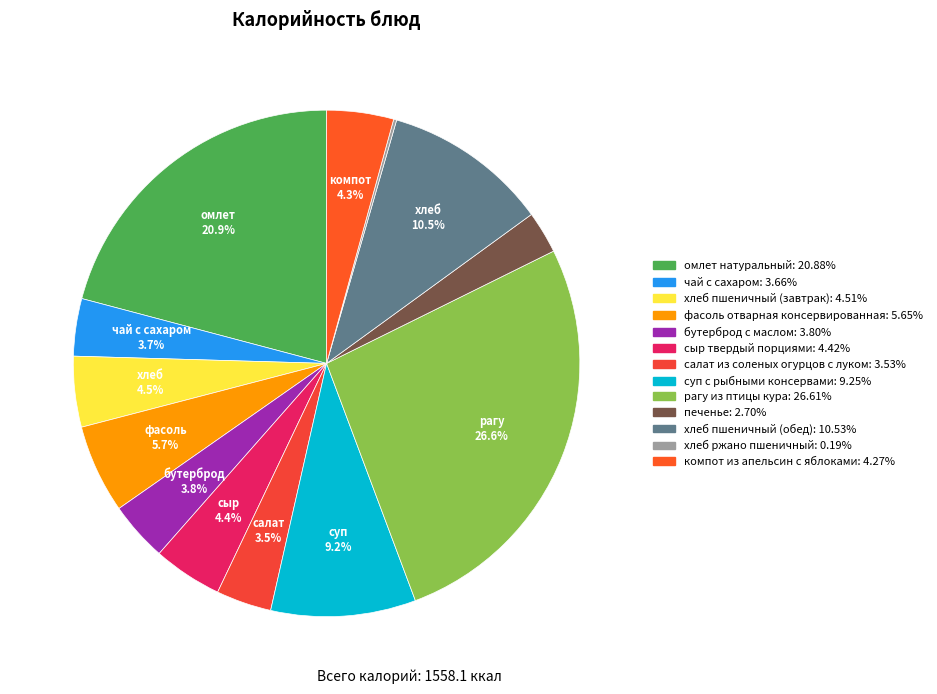

To the nearest percent, what portion does чай с сахаром represent?

4%